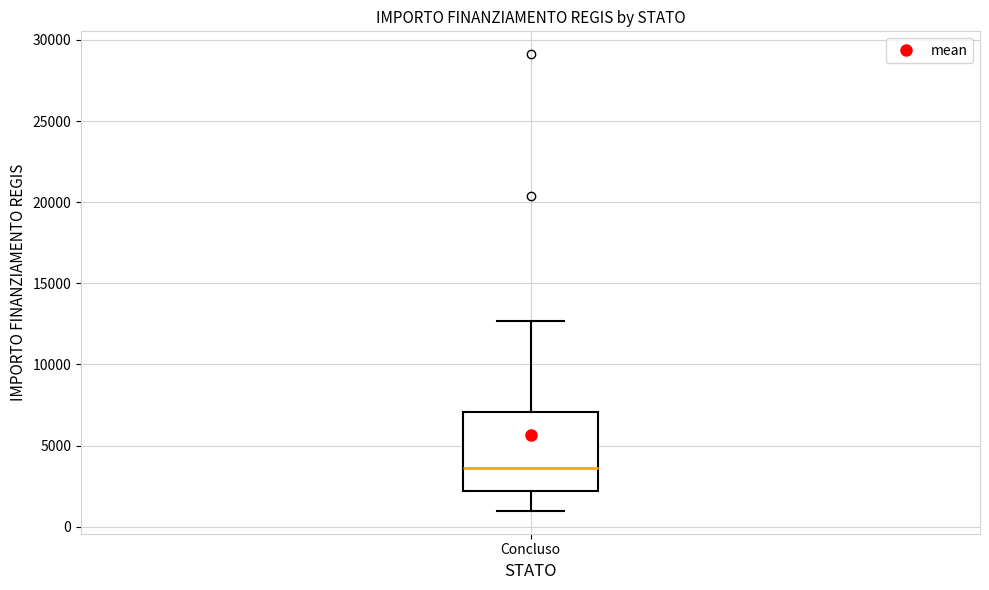

Where is the upper edge of the box for Concluso on the y-axis? The values are not printed on the chart, so give them approximately, as read against the axis.

7000